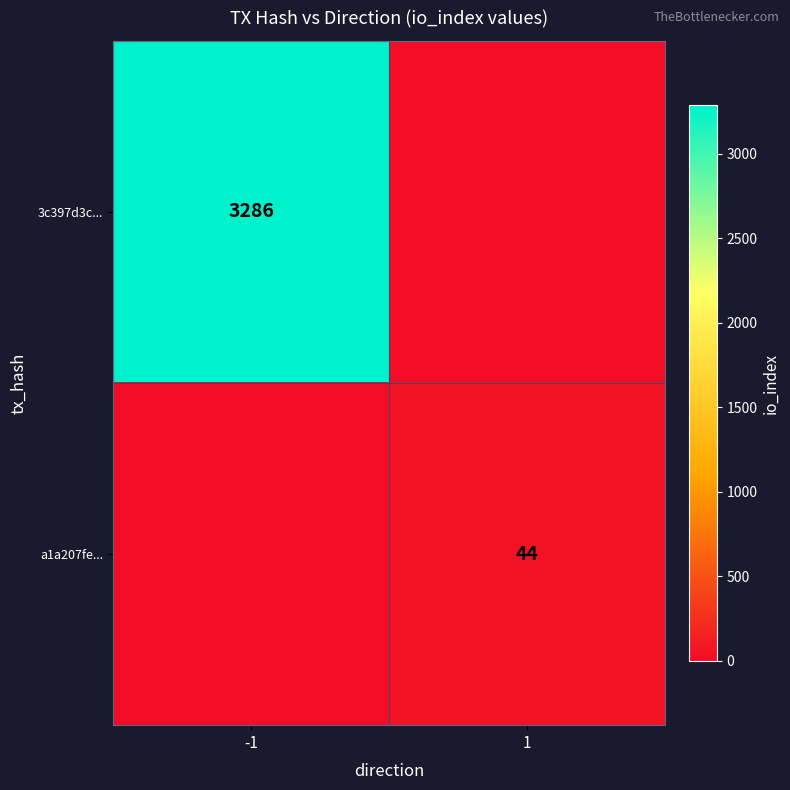

Is it true that 3c397d3c... equals 5870 at -1?

False